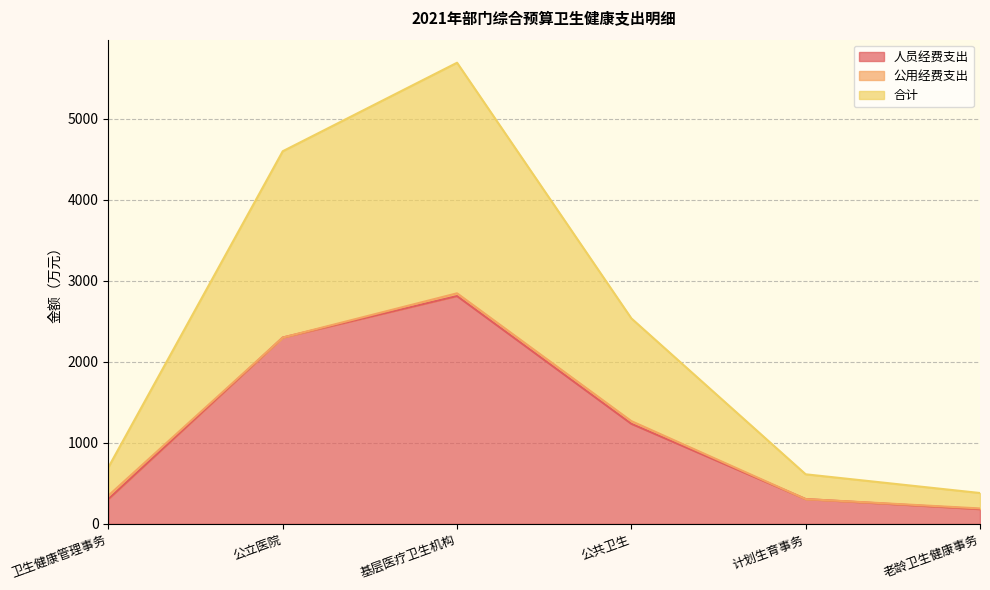

At how many categories does at least one series exceed 2432?

1